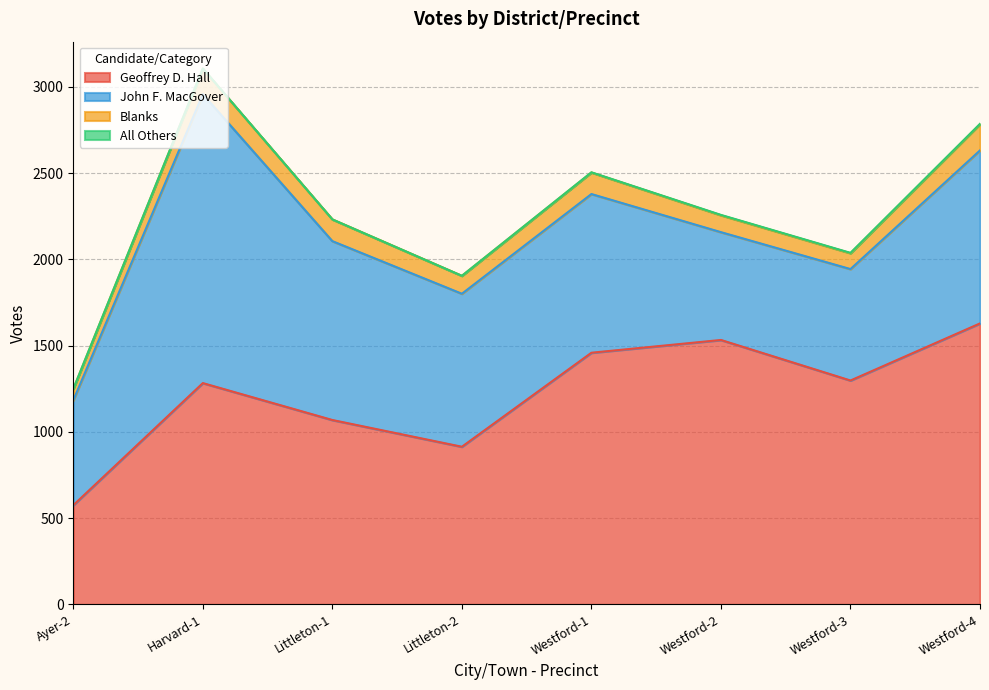

Where is the first local maximum for Blanks?

Harvard-1